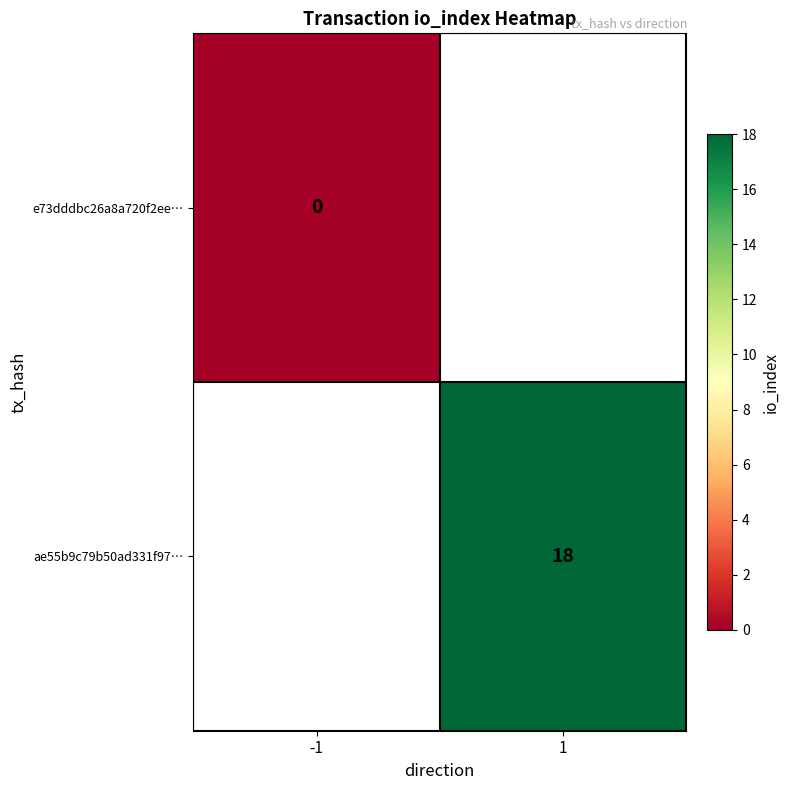

At which label does ae55b9c79b50ad331f97… reach its peak?

-1